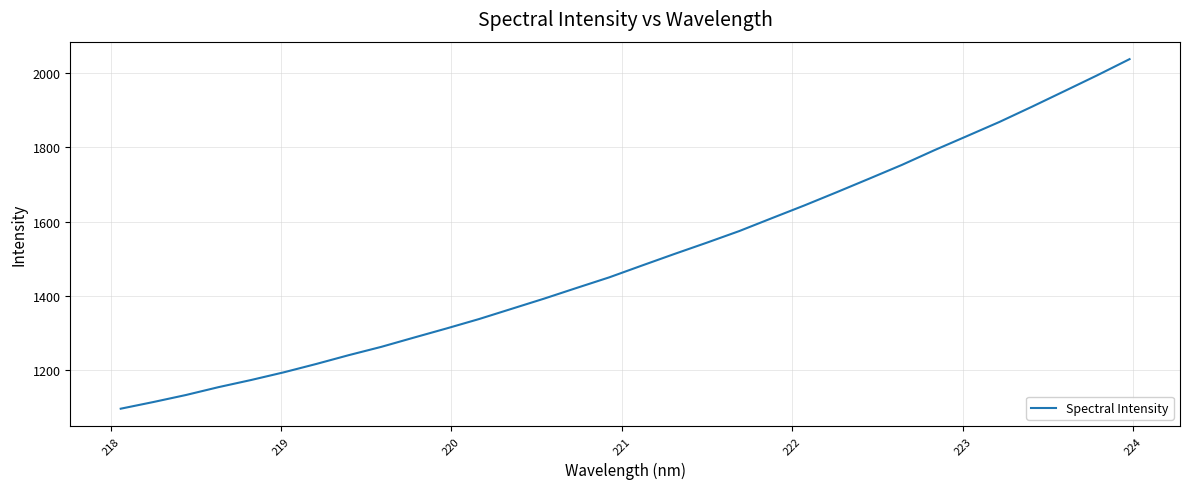

What is the greatest value displayed?

2036.8